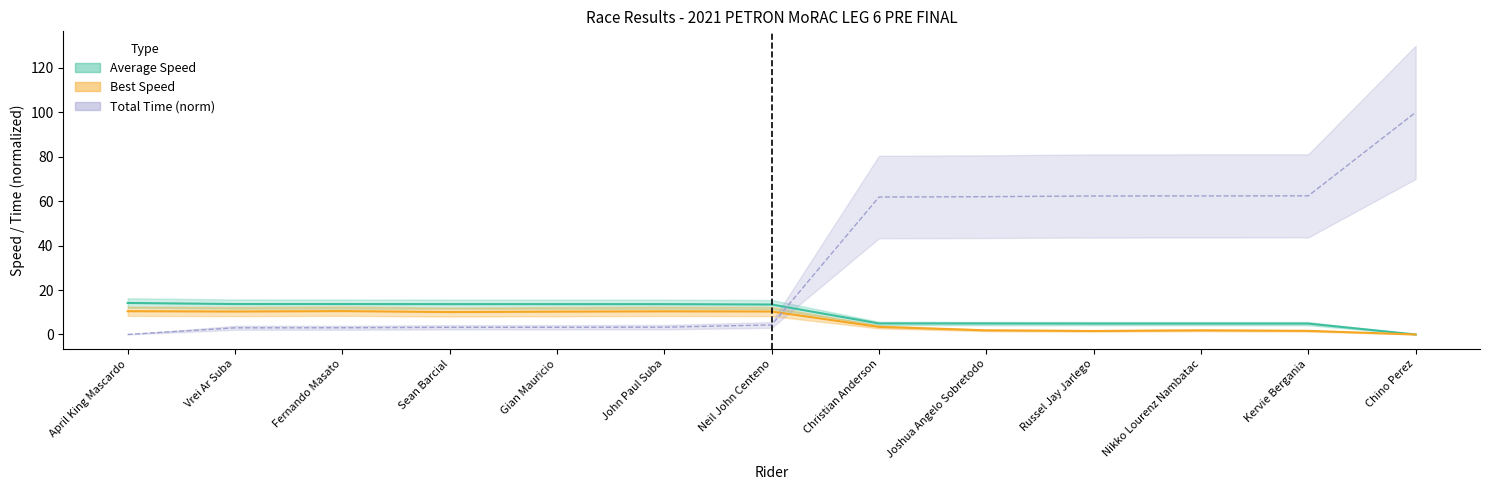

What is the difference between the highest and lowest values at Russel Jay Jarlego?

60.8